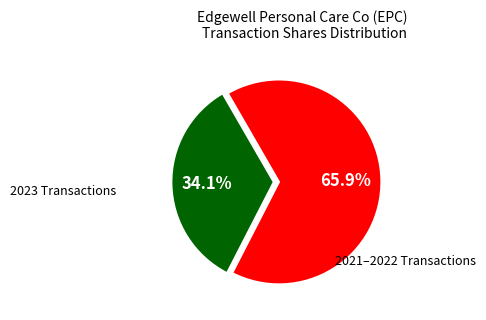

Is there any slice that represents more than half of the pie?

Yes